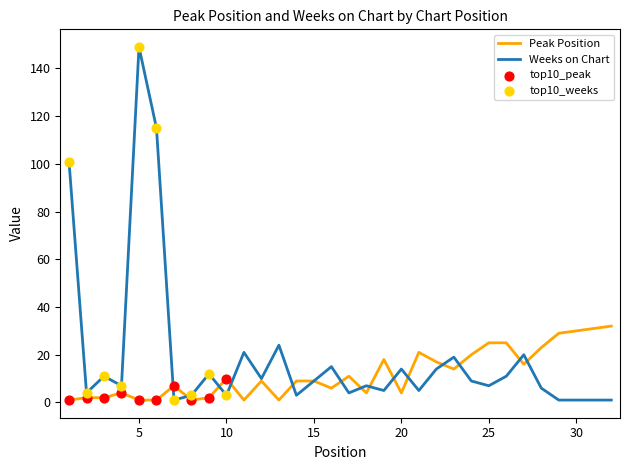

Which series has the largest total across all categories?

Weeks on Chart